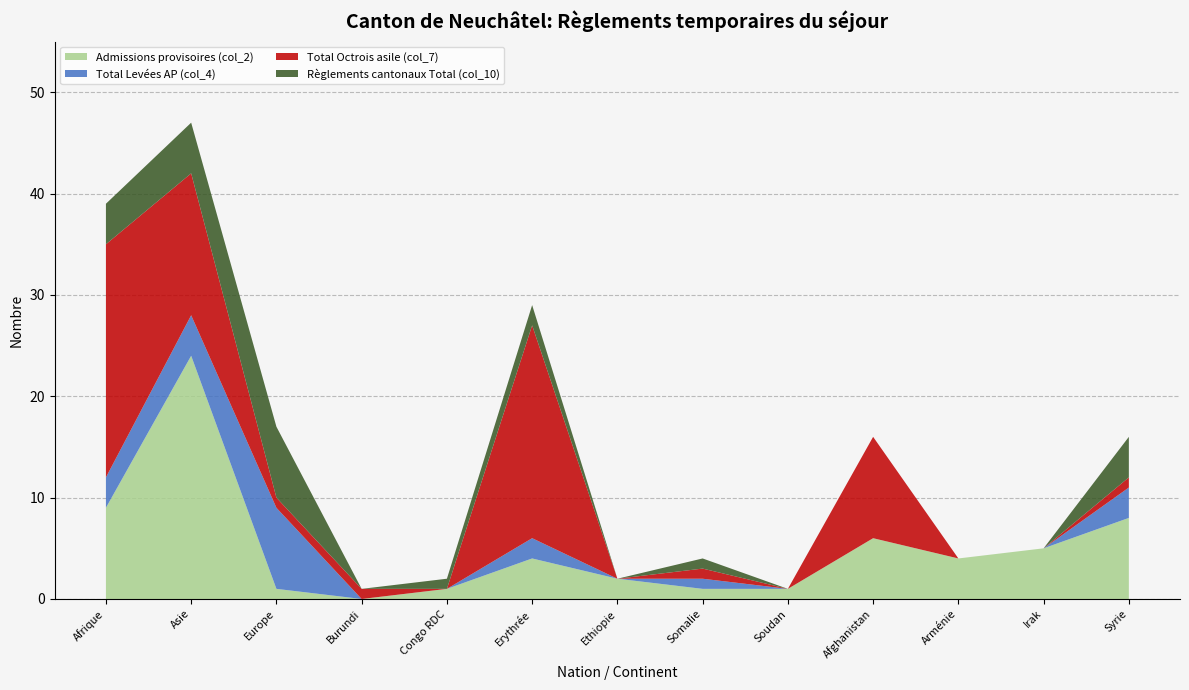

Between Asie and Burundi, which series saw the biggest shift?

Admissions provisoires (col_2)